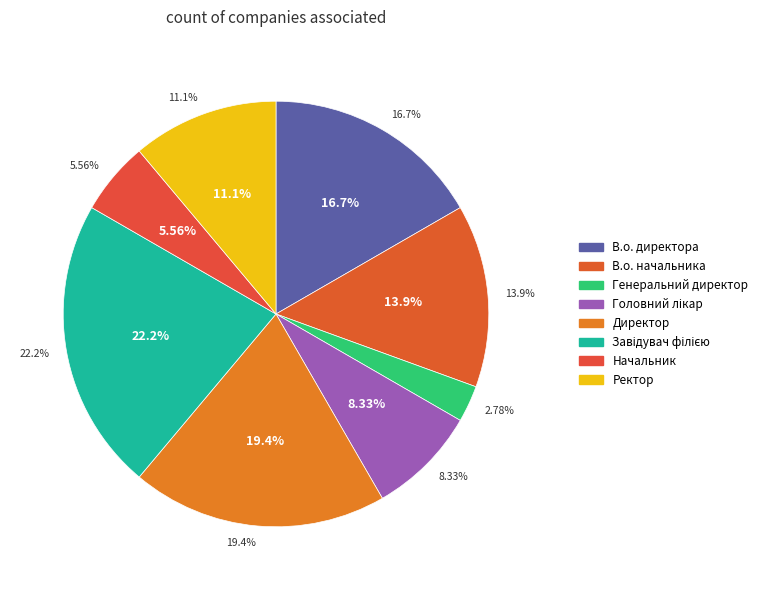

Does Директор account for over 50% of the chart?

No